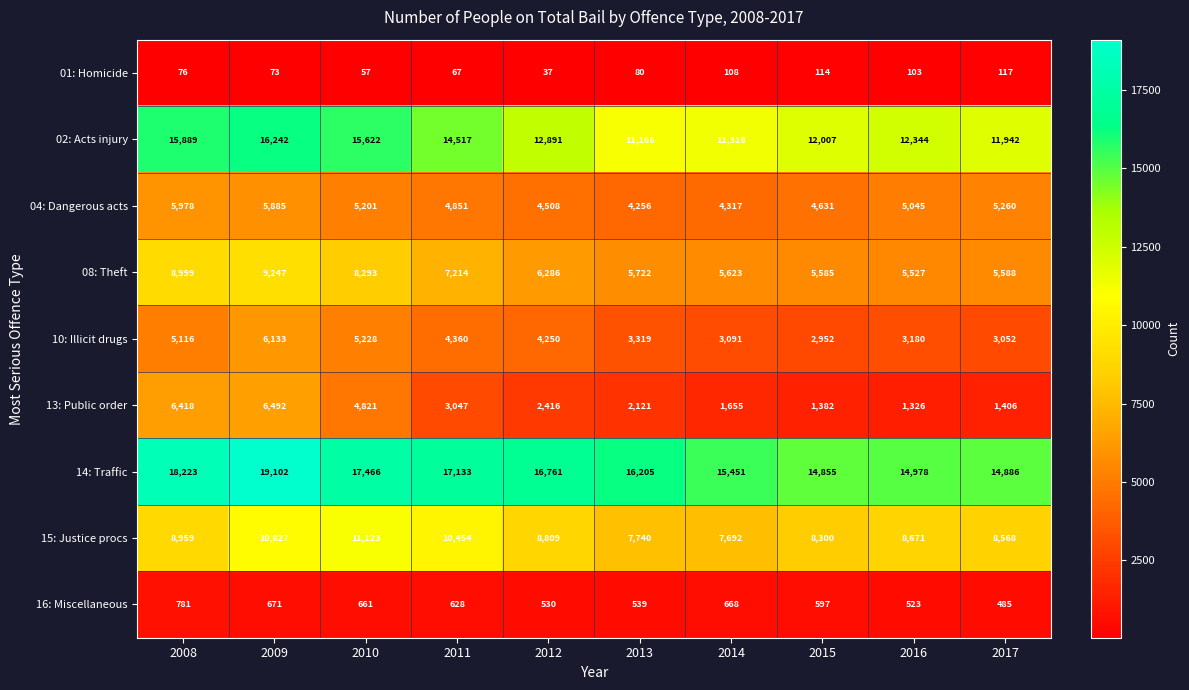

At how many categories does at least one series exceed 9023?

10